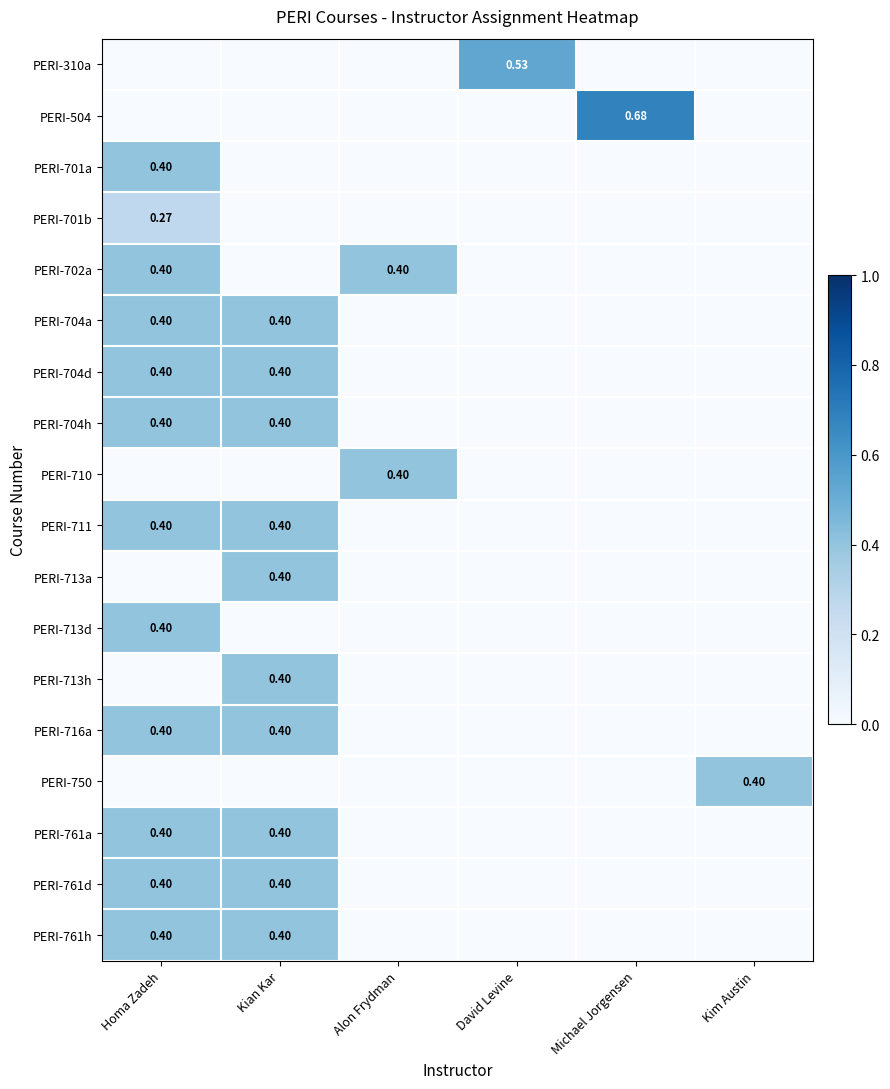

What is the average value of the PERI-713h series?

0.1